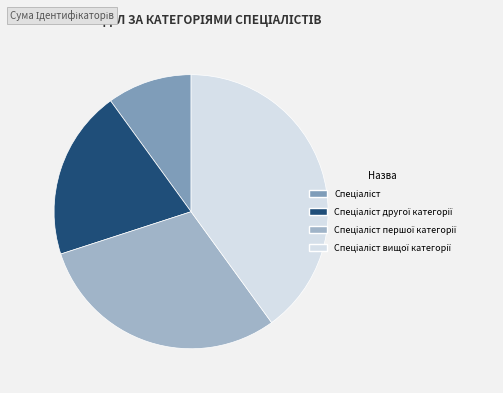

Is there any slice that represents more than half of the pie?

No